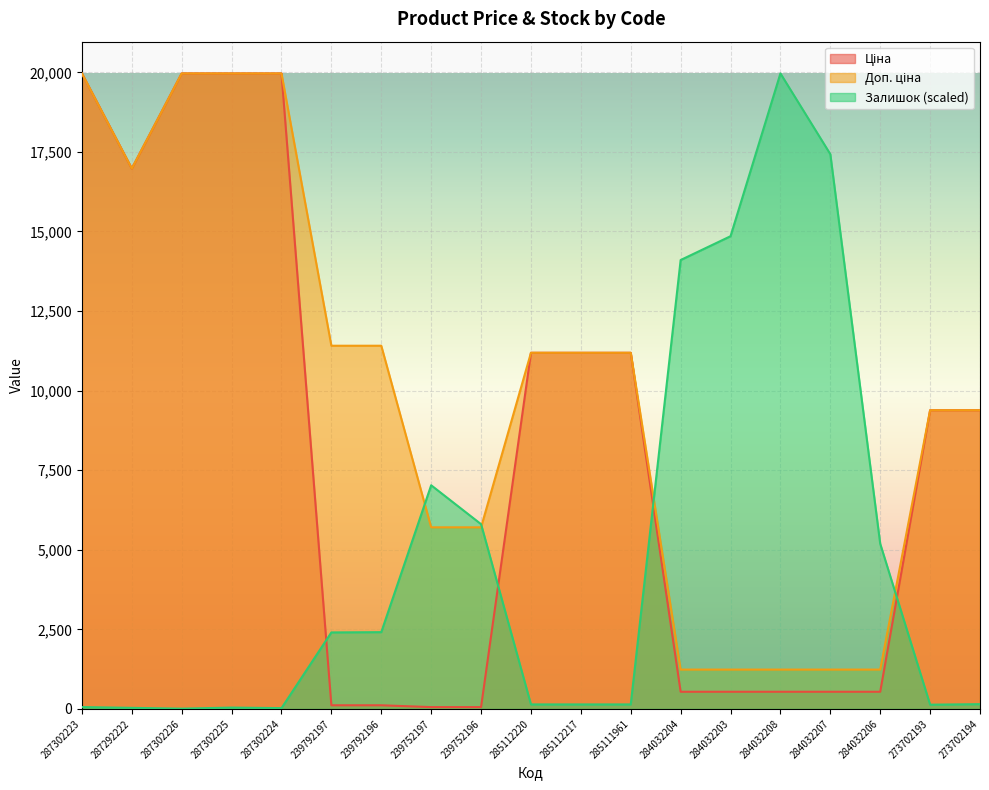

True or false: Ціна has a value of 892.4 at 284032207.

False